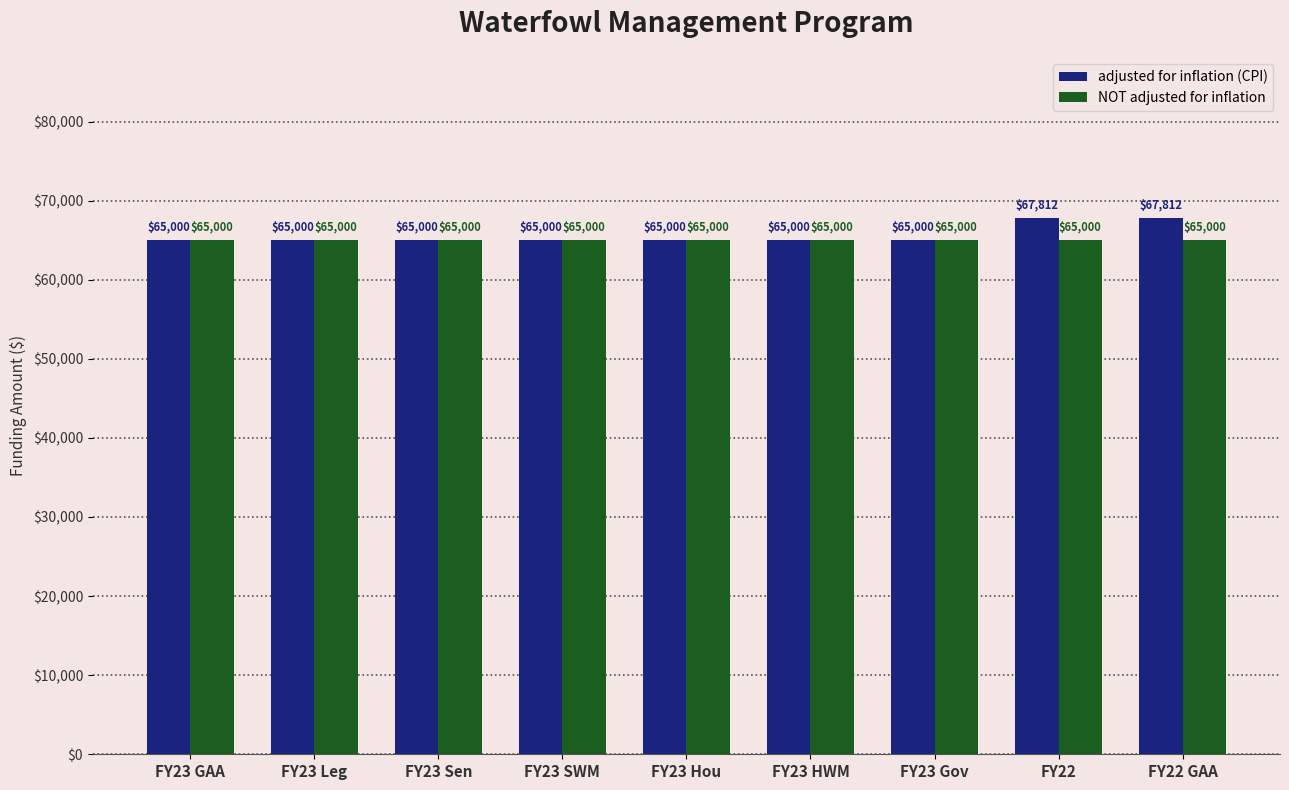

At FY22 GAA, list the series in order from smallest to largest.

NOT adjusted for inflation, adjusted for inflation (CPI)